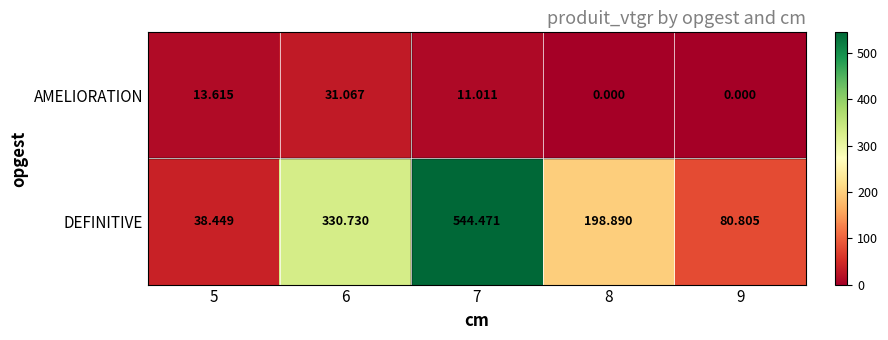

Count the number of categories in the chart.

5